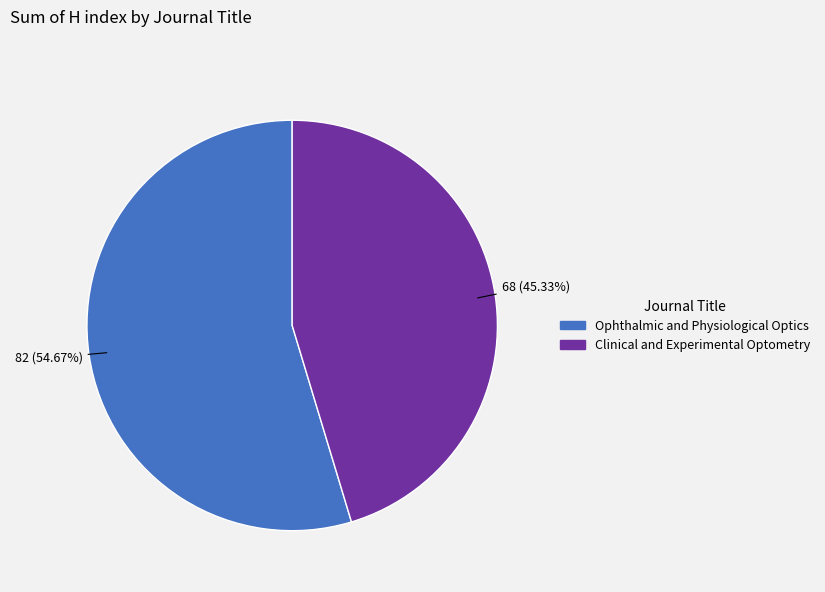

The Clinical and Experimental Optometry slice represents 45% of the pie. True or false?

True